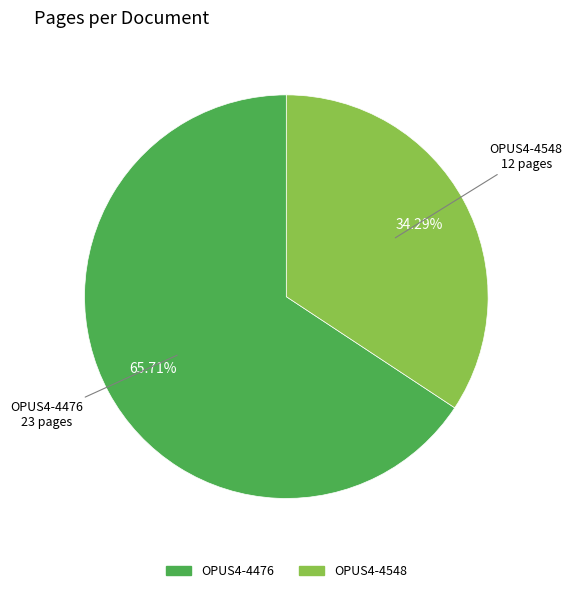

Which category has the smallest portion of the pie?

OPUS4-4548